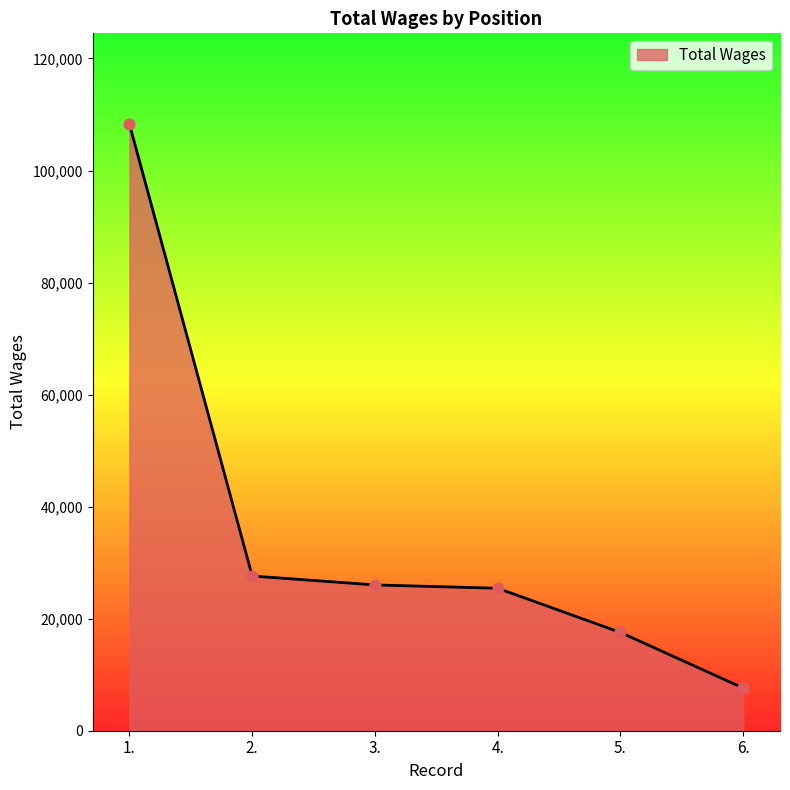

Which has a higher value, 6. or 1.?

1.